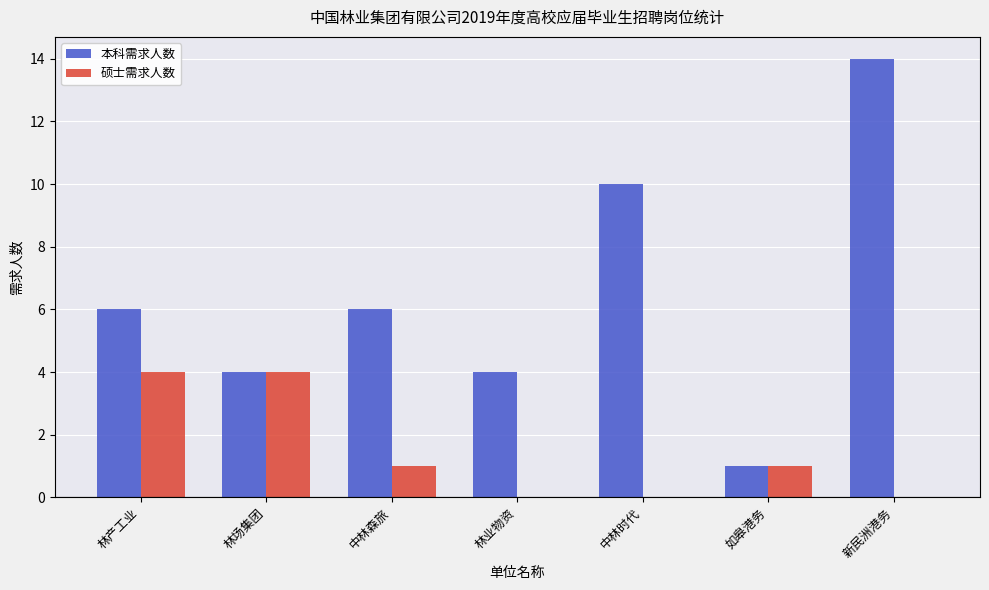

Are the bars grouped side by side (vs. stacked)?

Yes